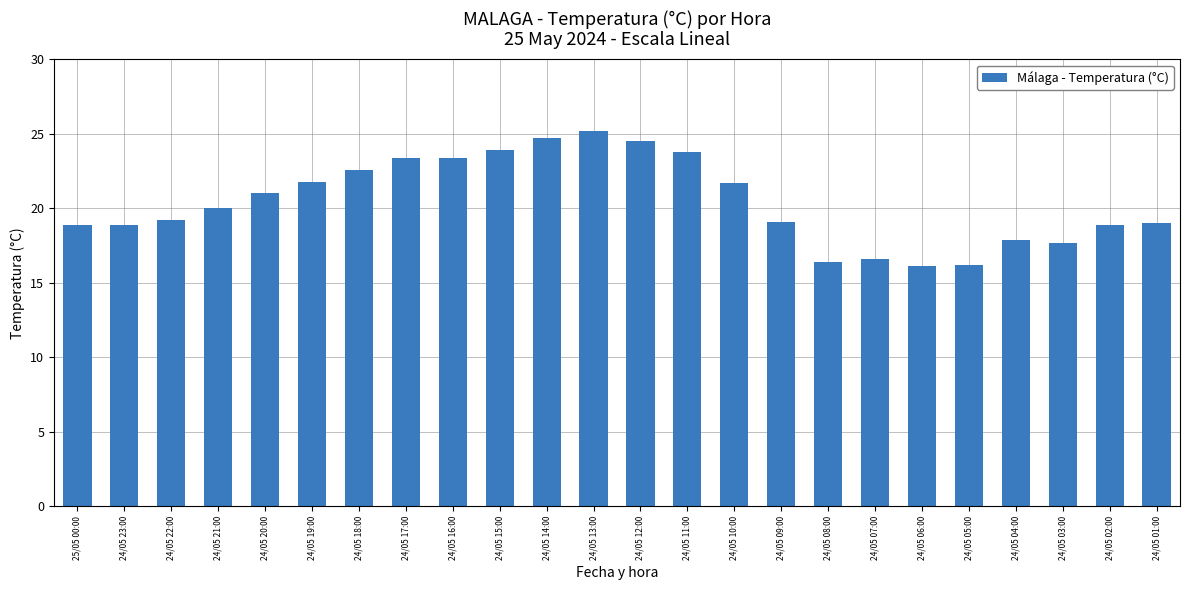

What is the sum of all values?

490.9